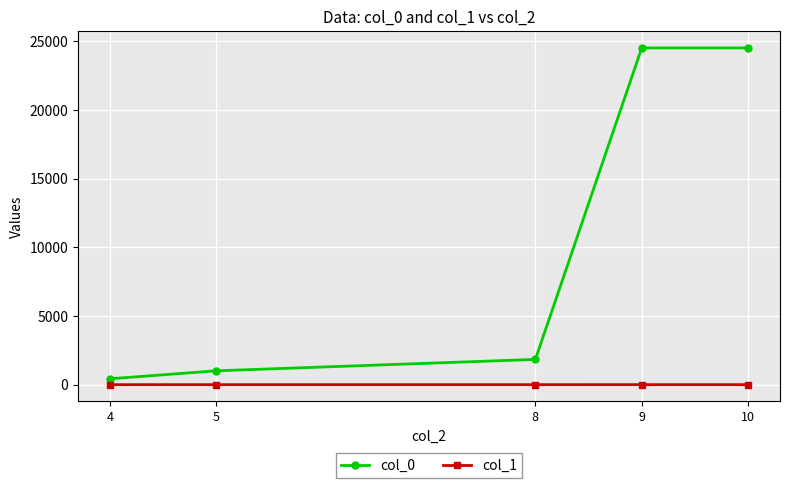

True or false: col_0 and col_1 cross at least once.

False